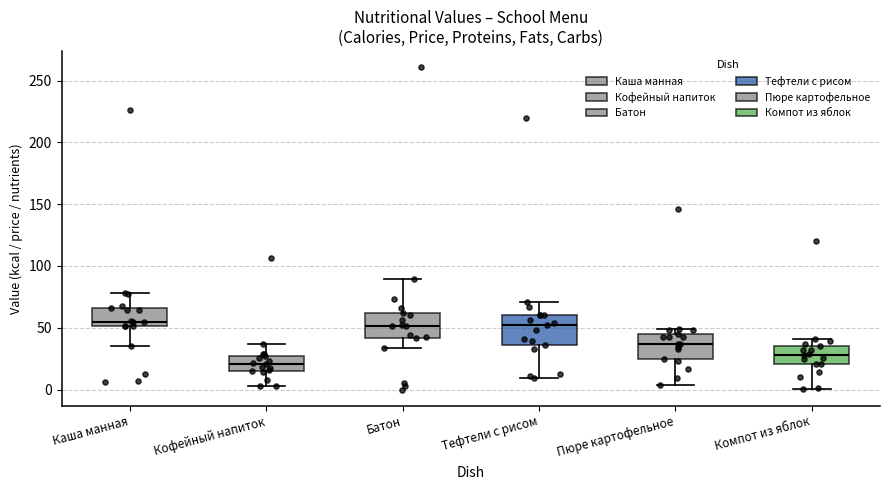

Reading left to right, transcribe this box plot: for each box, give where its median line is, the range the box spans, and where its two whiskers end, as read against the y-axis. The values are not printed on the chart, so give them approximately, as read against the axis.

Каша манная: median 55, box 50 to 65, whiskers 35 to 80
Кофейный напиток: median 20, box 15 to 25, whiskers 5 to 35
Батон: median 50, box 40 to 60, whiskers 35 to 90
Тефтели с рисом: median 50, box 35 to 60, whiskers 10 to 70
Пюре картофельное: median 35, box 25 to 45, whiskers 5 to 50
Компот из яблок: median 30, box 20 to 35, whiskers 0 to 40